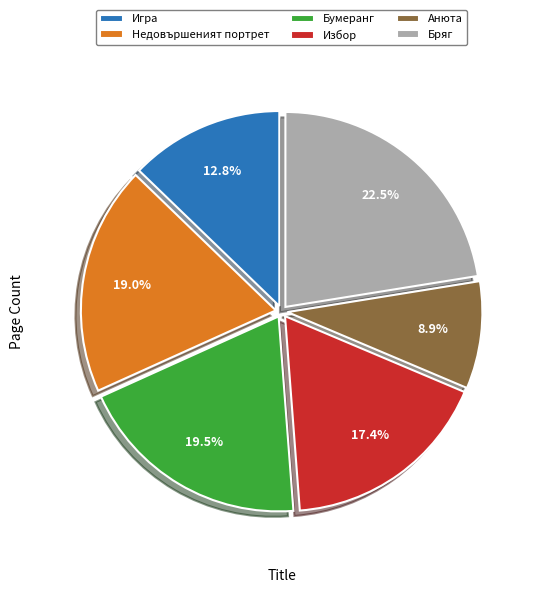

Does any single category account for the majority?

No